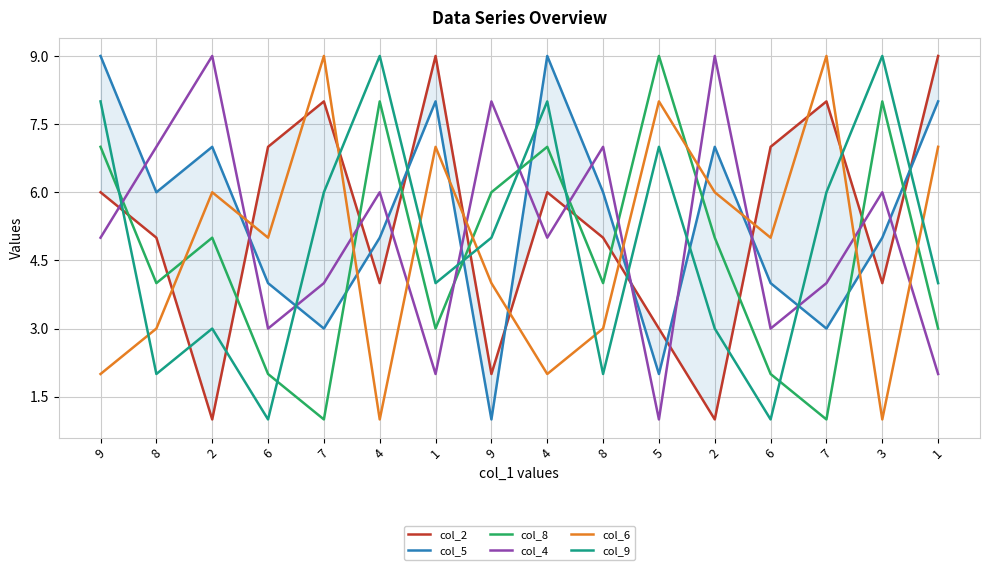

Reading left to right, list all the values displayed in this chart.

col_2: 6	5	1	7	8	4	9	2	6	5	3	1	7	8	4	9
col_5: 9	6	7	4	3	5	8	1	9	6	2	7	4	3	5	8
col_8: 7	4	5	2	1	8	3	6	7	4	9	5	2	1	8	3
col_4: 5	7	9	3	4	6	2	8	5	7	1	9	3	4	6	2
col_6: 2	3	6	5	9	1	7	4	2	3	8	6	5	9	1	7
col_9: 8	2	3	1	6	9	4	5	8	2	7	3	1	6	9	4